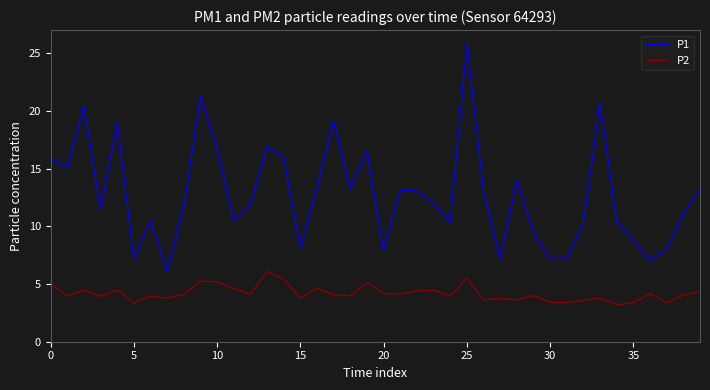

True or false: P1 and P2 intersect in this chart.

False